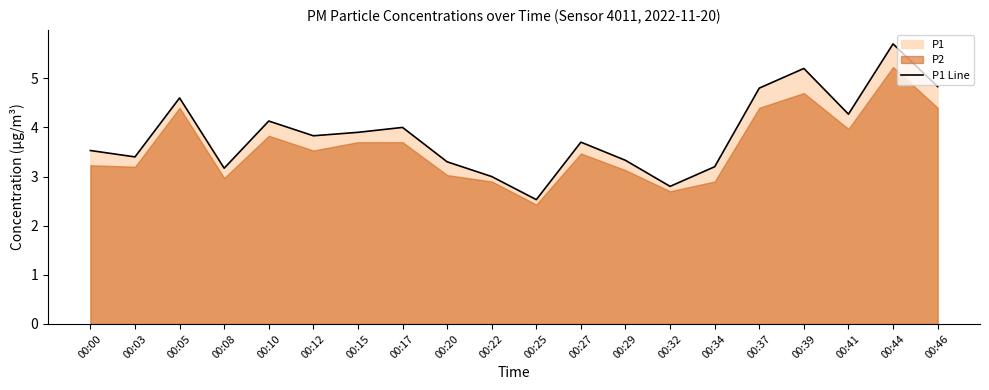

Approximately how many times larger is the value at 00:20 compared to 00:22?

1.1